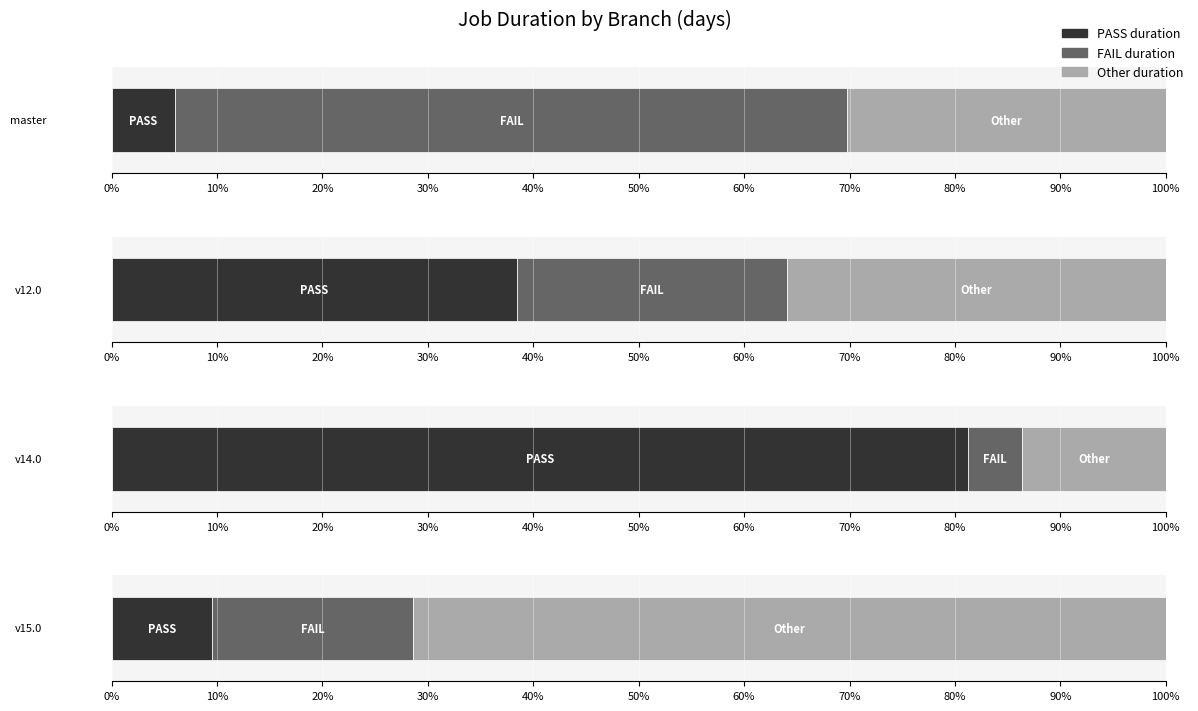

What is the sum of all FAIL duration values?

17.6